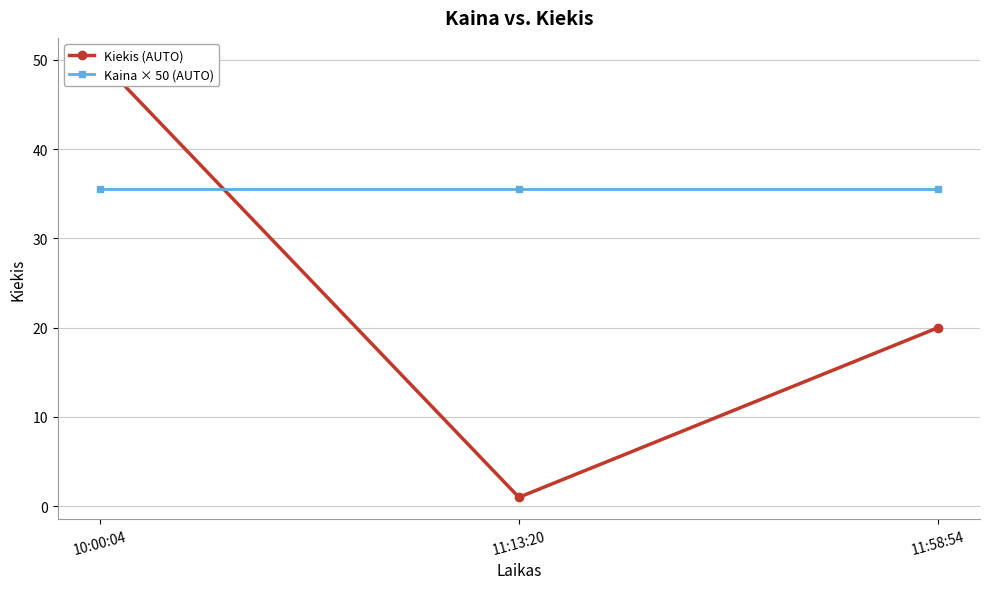

What is the label of the 2nd point from the right?

11:13:20